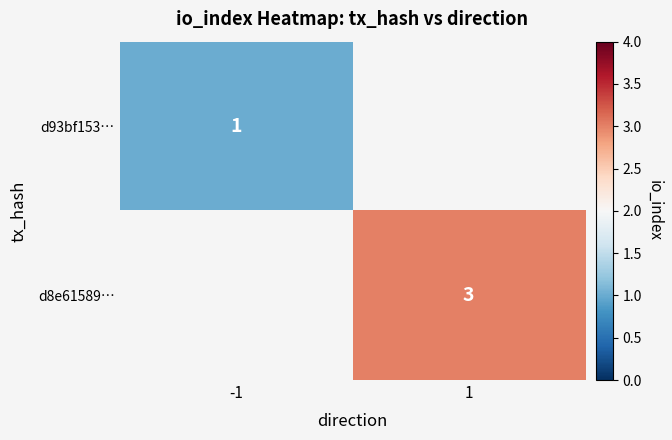

The d8e61589… series shows 5 at 1. True or false?

False